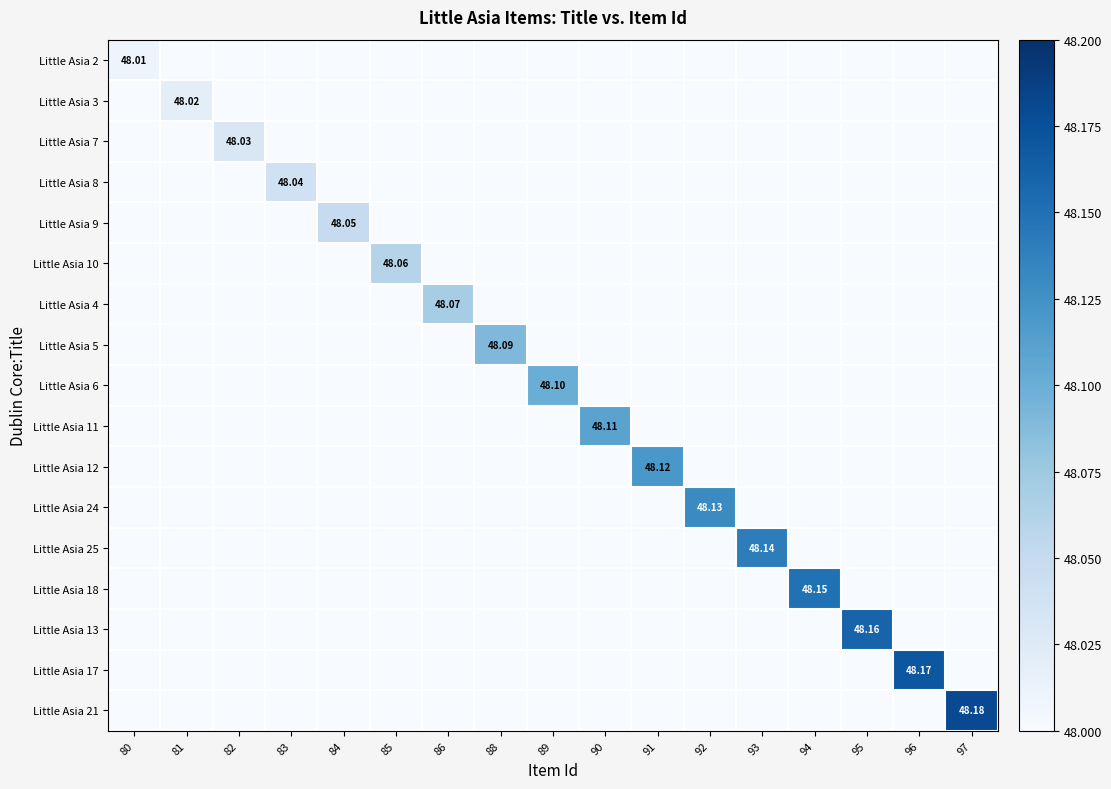

The Little Asia 6 series shows 19.6 at 94. True or false?

False